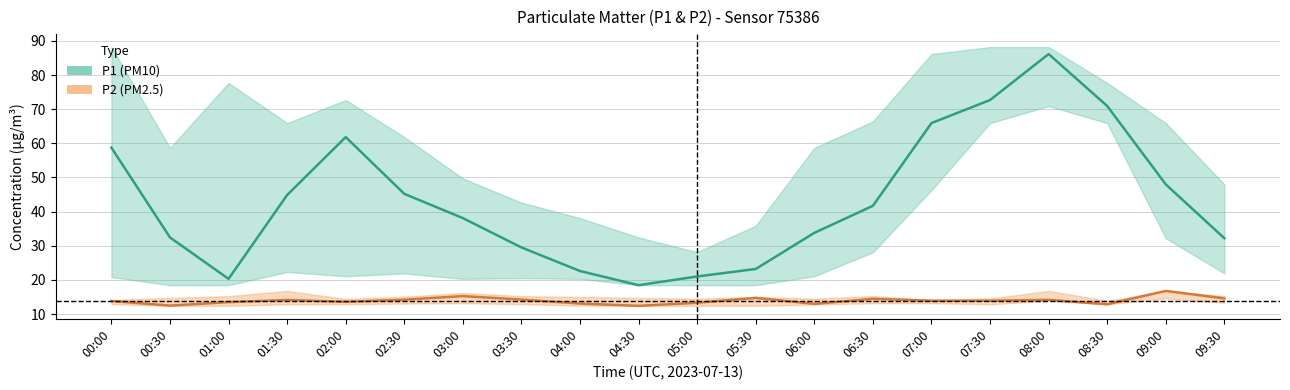

What is the spread (max minus min) of values at 06:30?

27.3